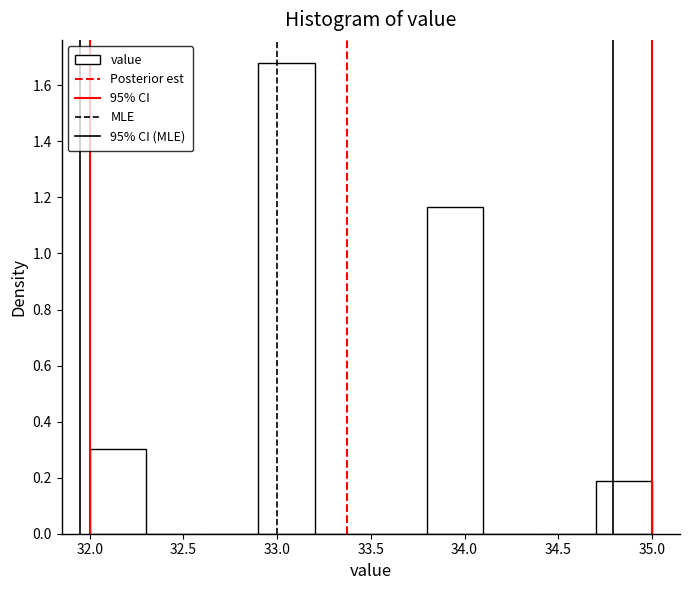

Over which range of the x-axis is the bar tallest?

32.9 to 33.2